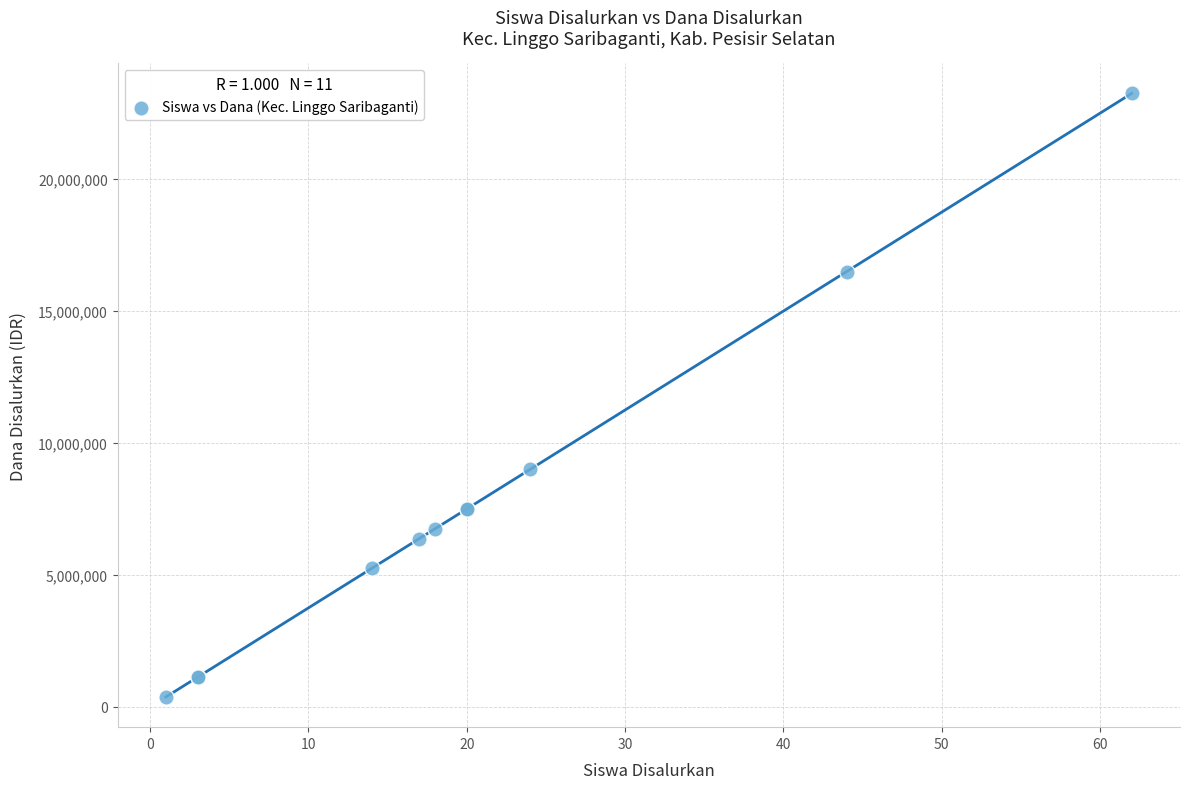

What Y value in the scatter plot is closest to 11812500?

9000000